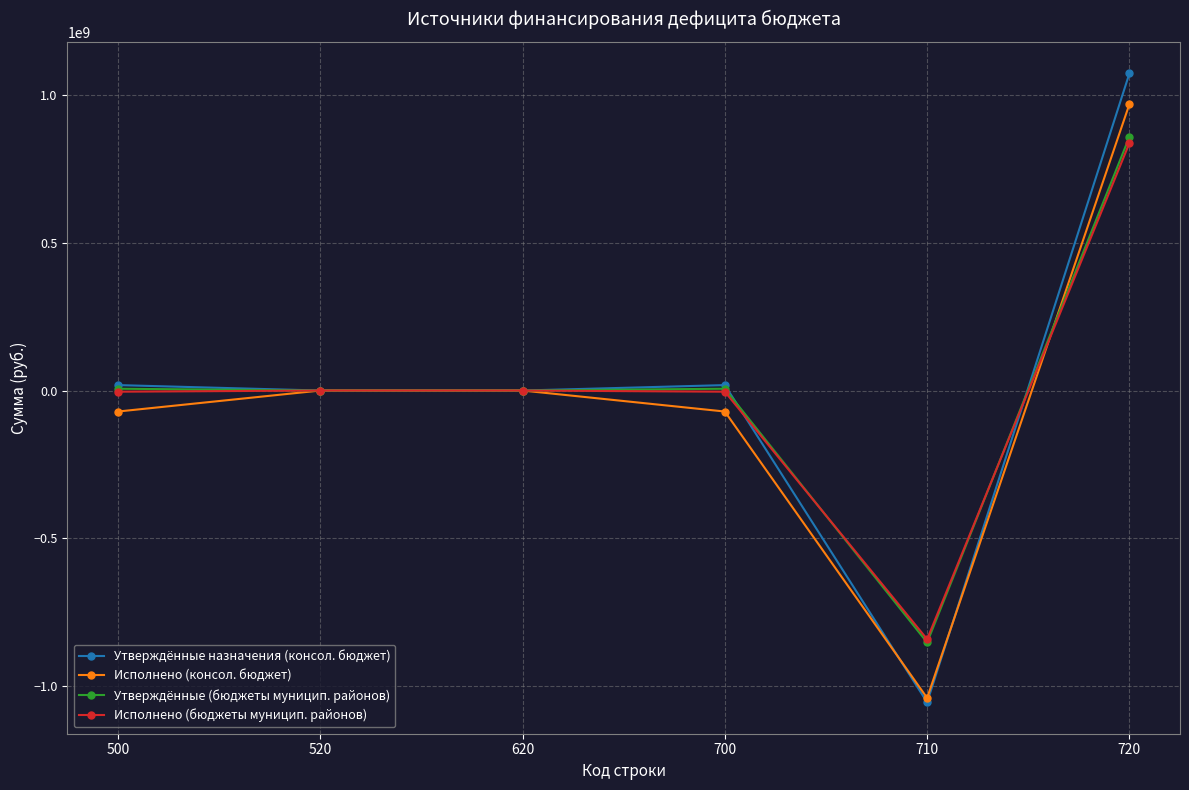

What is the highest value of the Утверждённые (бюджеты муницип. районов) series?

857756073.6